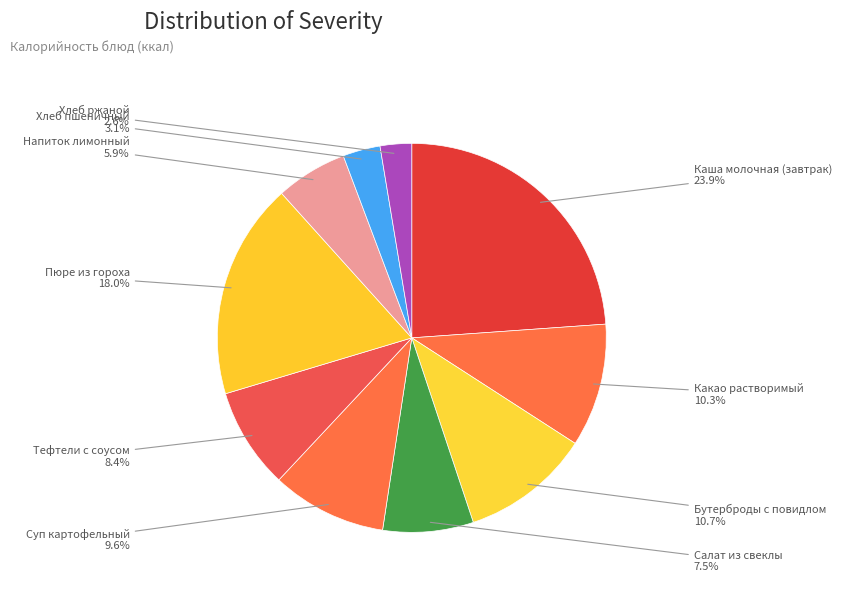

To the nearest percent, what is the difference between the largest and smallest slice percentages?

21%